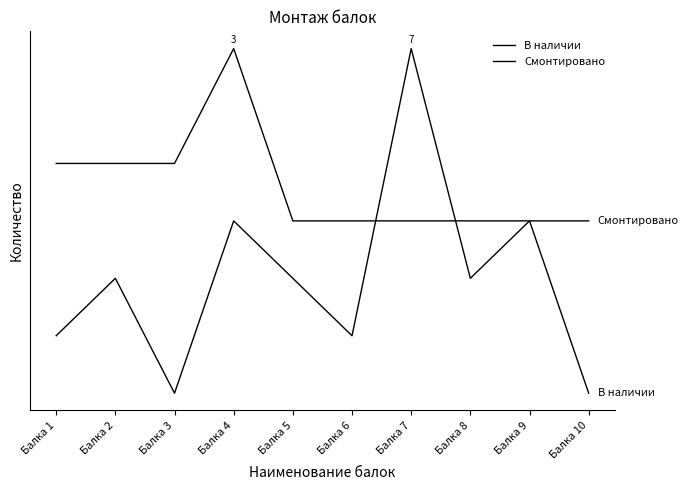

Reading left to right, what are all the values shown in this chart?

В наличии: Балка 1=2	Балка 2=3	Балка 3=1	Балка 4=4	Балка 5=3	Балка 6=2	Балка 7=7	Балка 8=3	Балка 9=4	Балка 10=1
Смонтировано: Балка 1=5	Балка 2=5	Балка 3=5	Балка 4=7	Балка 5=4	Балка 6=4	Балка 7=4	Балка 8=4	Балка 9=4	Балка 10=4